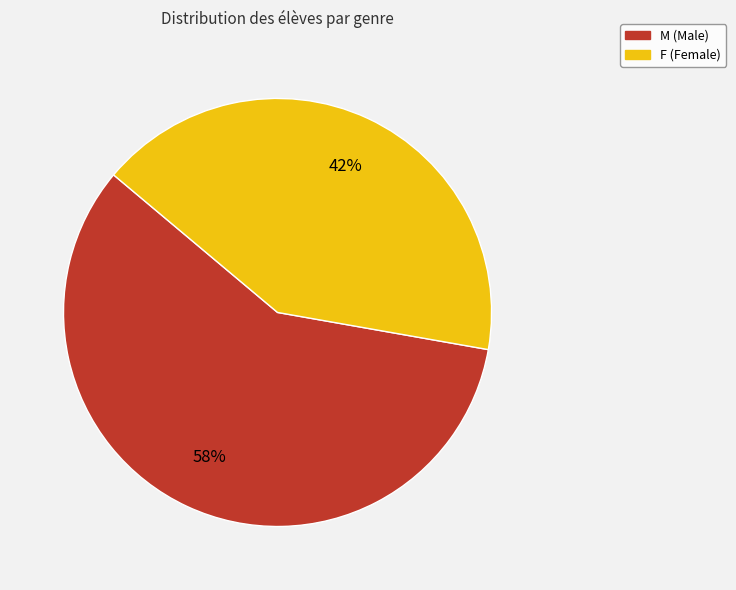

Is it true that F is 42% of the pie?

True